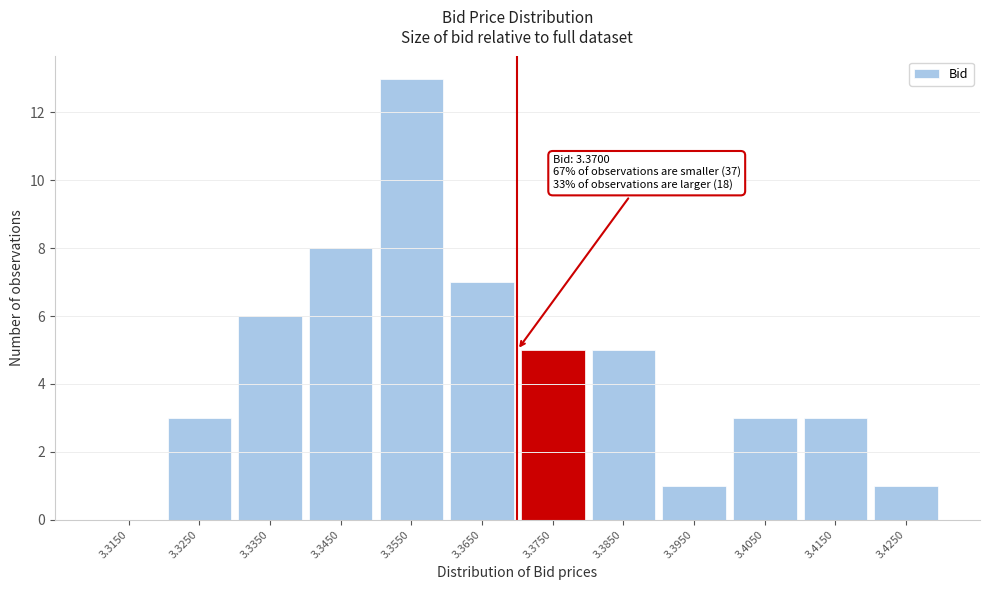

Which range on the x-axis has the tallest bar?

3.35 to 3.36